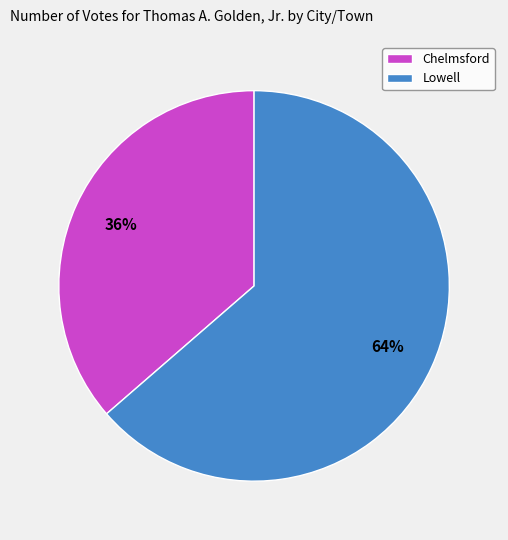

To the nearest percent, what portion does Lowell represent?

64%